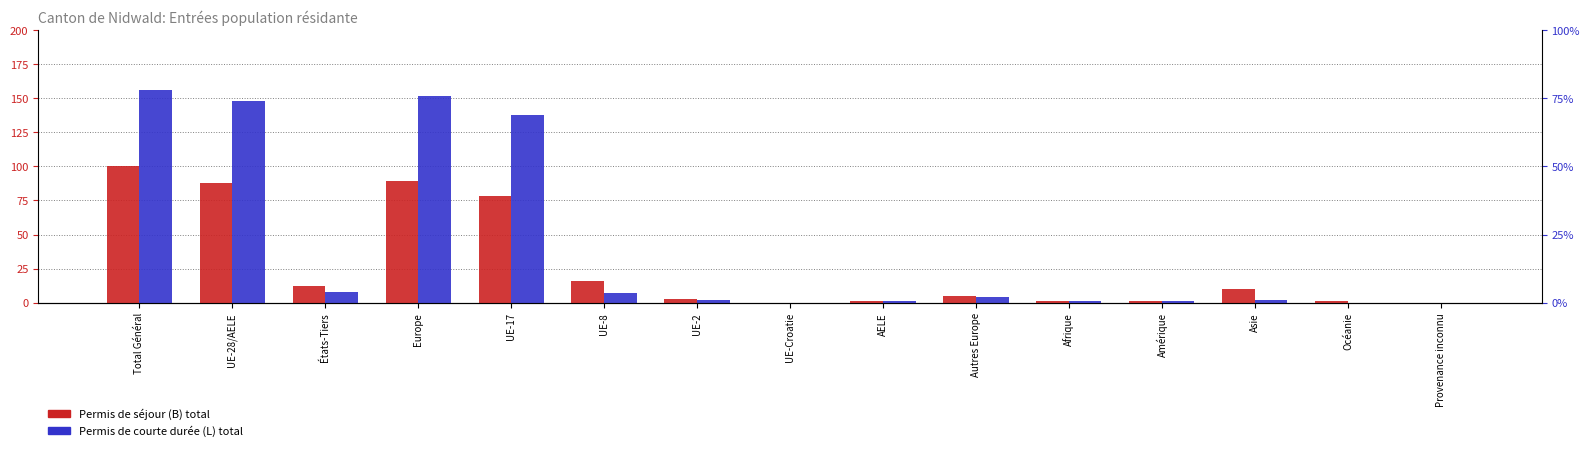

How many values in Total (Permis B) are above zero?

12